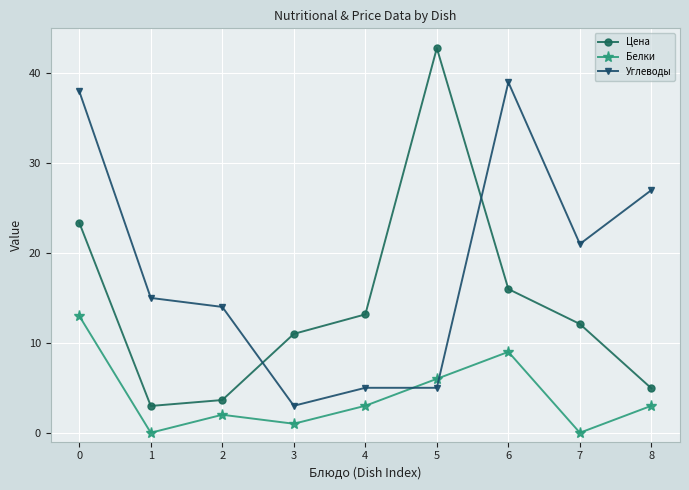

Is the value of Цена at 6 greater than the value of Углеводы at 0?

No